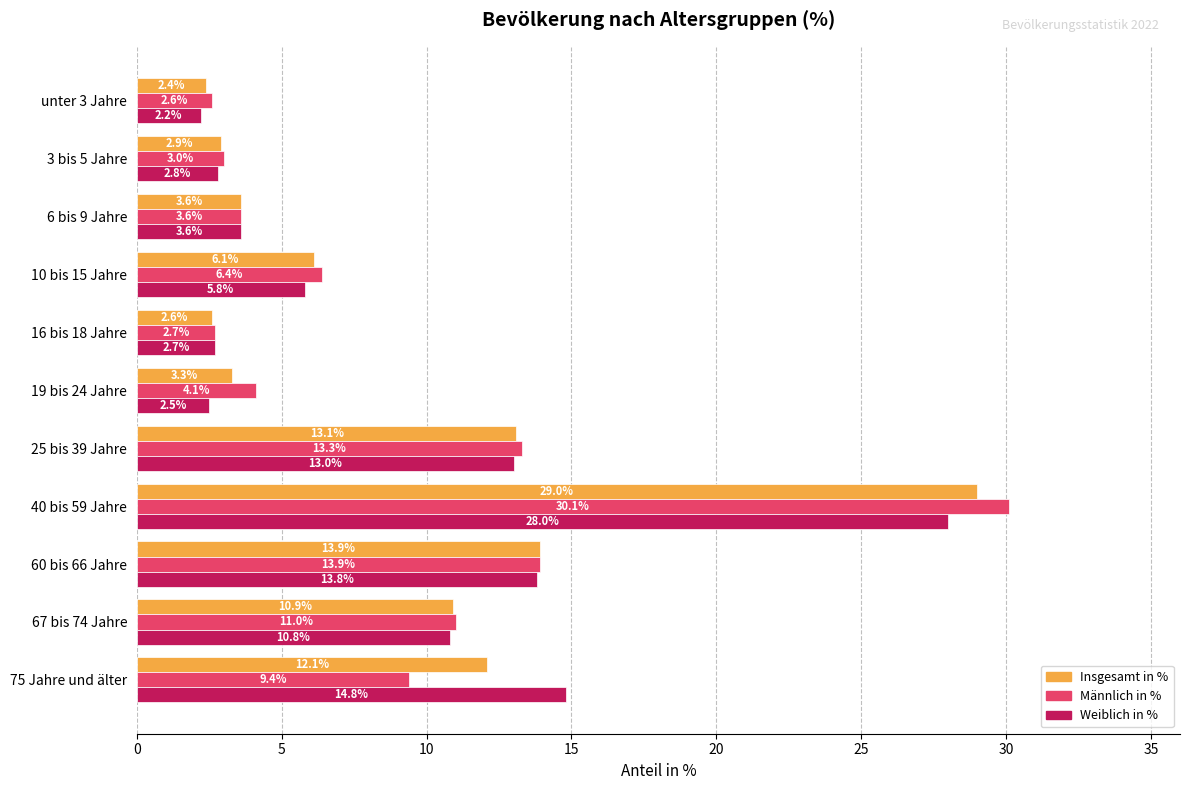

At how many categories does at least one series exceed 7?

5